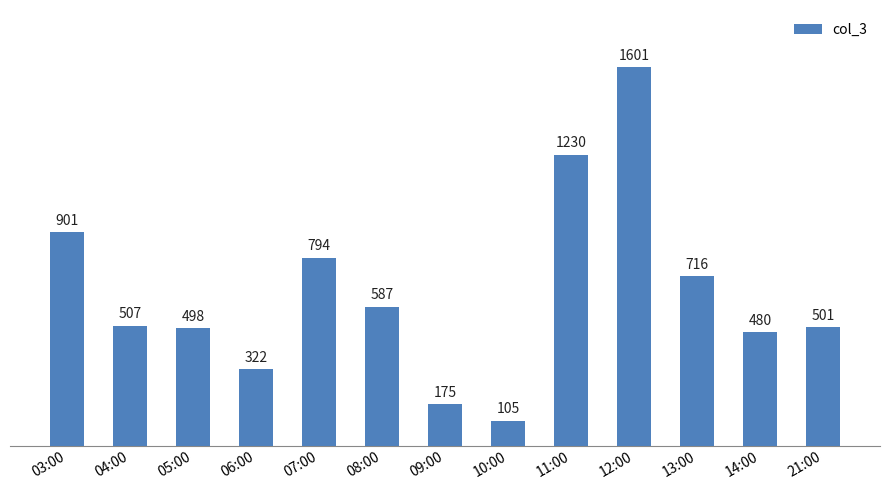

What is the change in value from 06:00 to 11:00?

+908